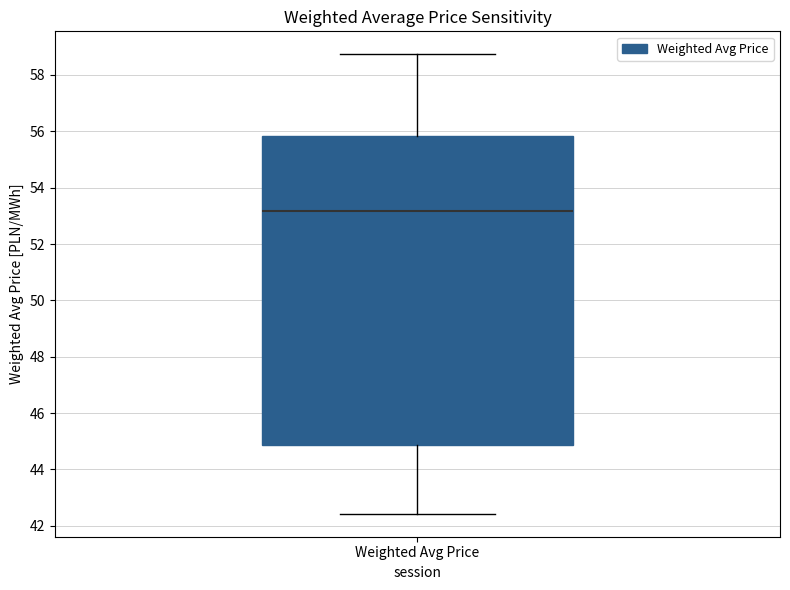

Transcribe this box plot: give where the median line is, the range the box spans, and where the two whiskers end, as read against the y-axis. The values are not printed on the chart, so give them approximately, as read against the axis.

median 53.2, box 44.8 to 55.8, whiskers 42.4 to 58.8